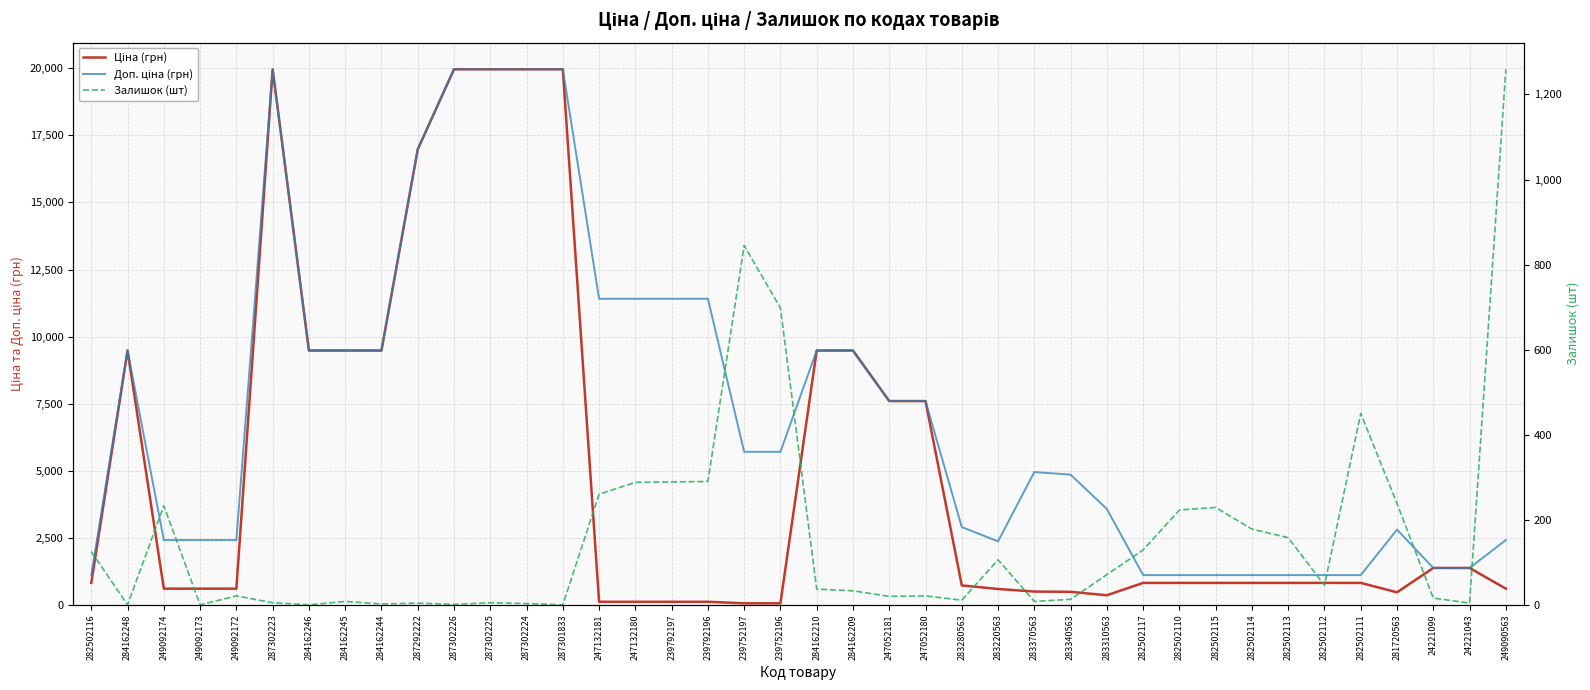

What is the difference between the maximum and minimum values in the Ціна (грн) series?

19907.1